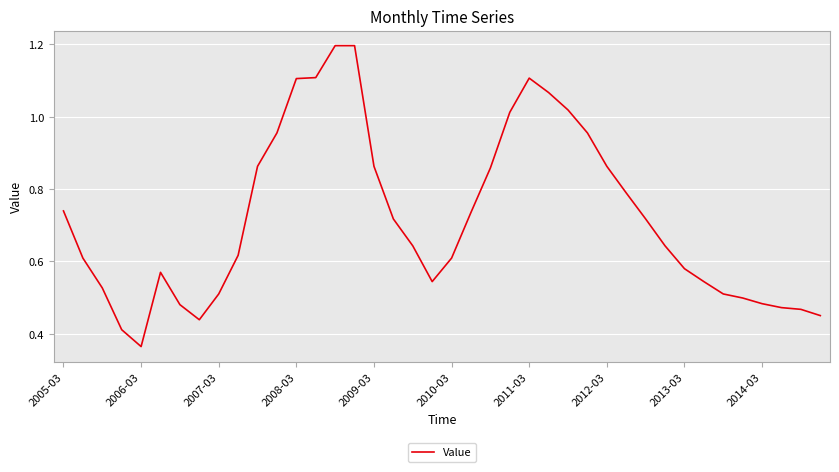

What is the greatest value displayed?

1.2